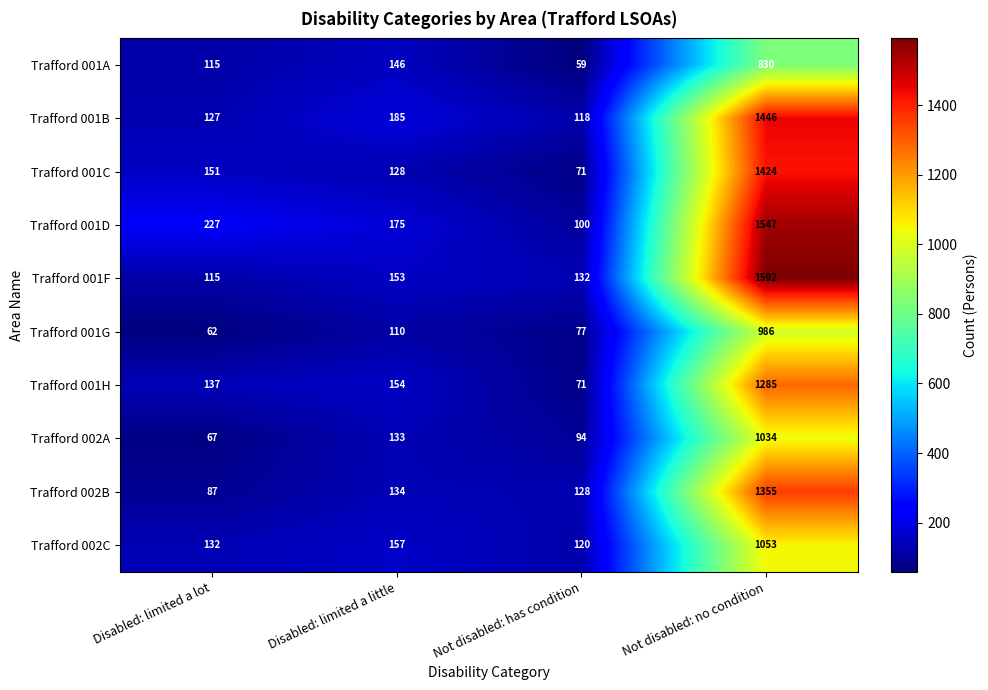

The value of Trafford 001A at Disabled: limited a little is 146. True or false?

True